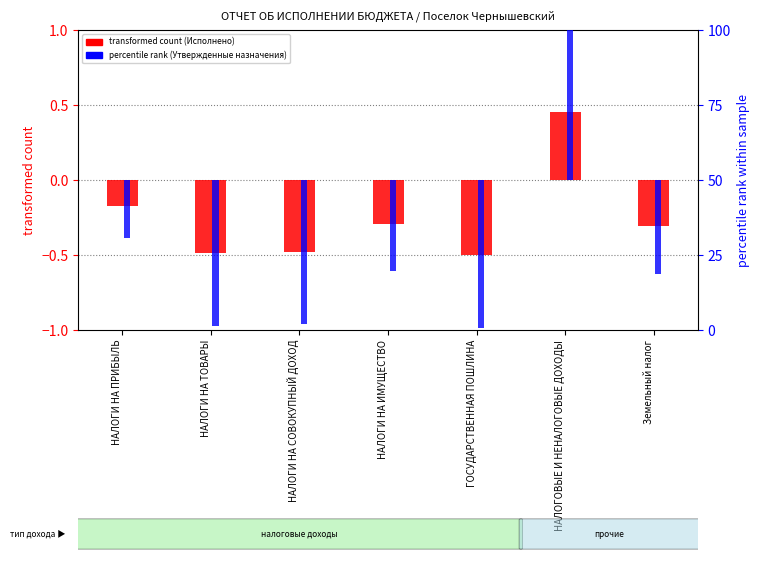

How many values in the transformed count (Исполнено) series are below 0?

6